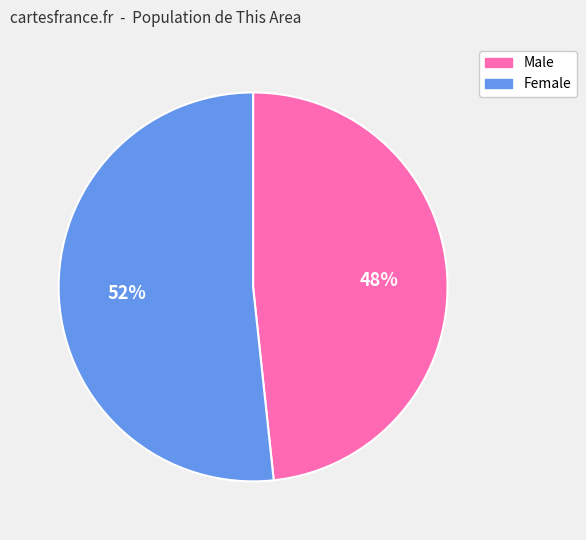

To the nearest percent, what is the average slice percentage?

50%